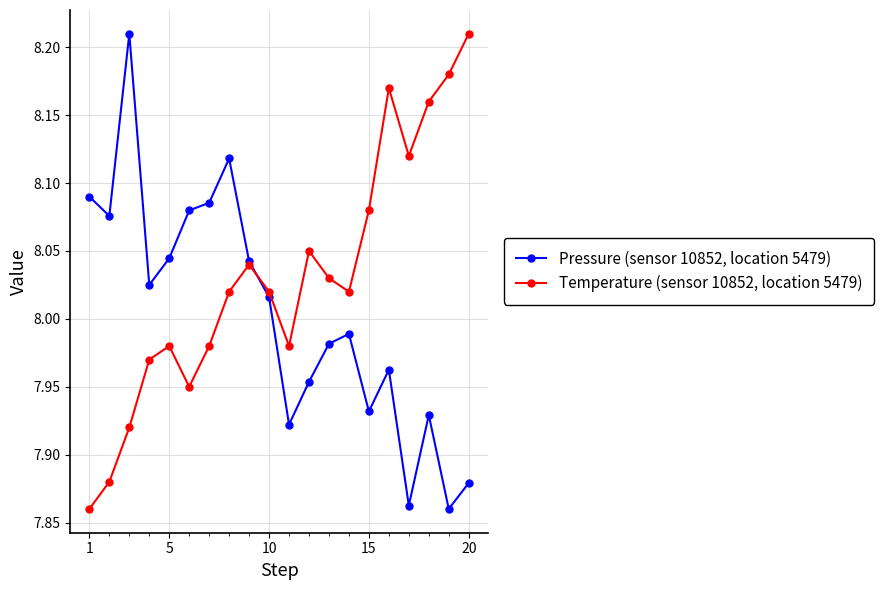

Which series has the largest total across all categories?

Temperature (sensor 10852, location 5479)